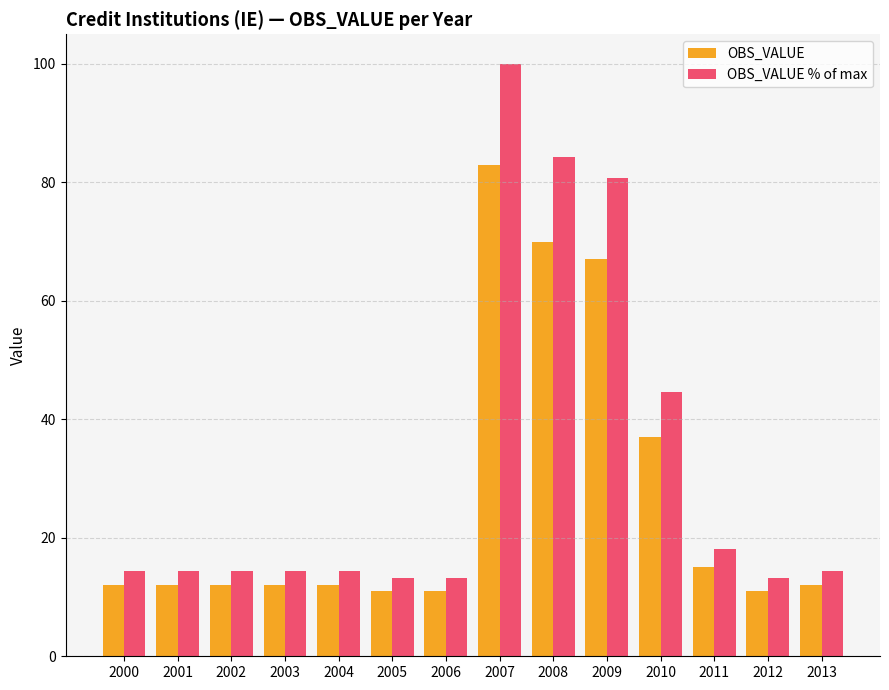

At which category does the chart reach its peak across all series?

2007